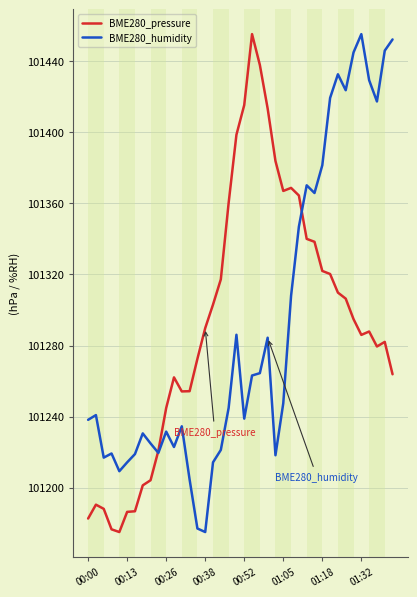

True or false: BME280_pressure has more than 1 interior local peaks.

True